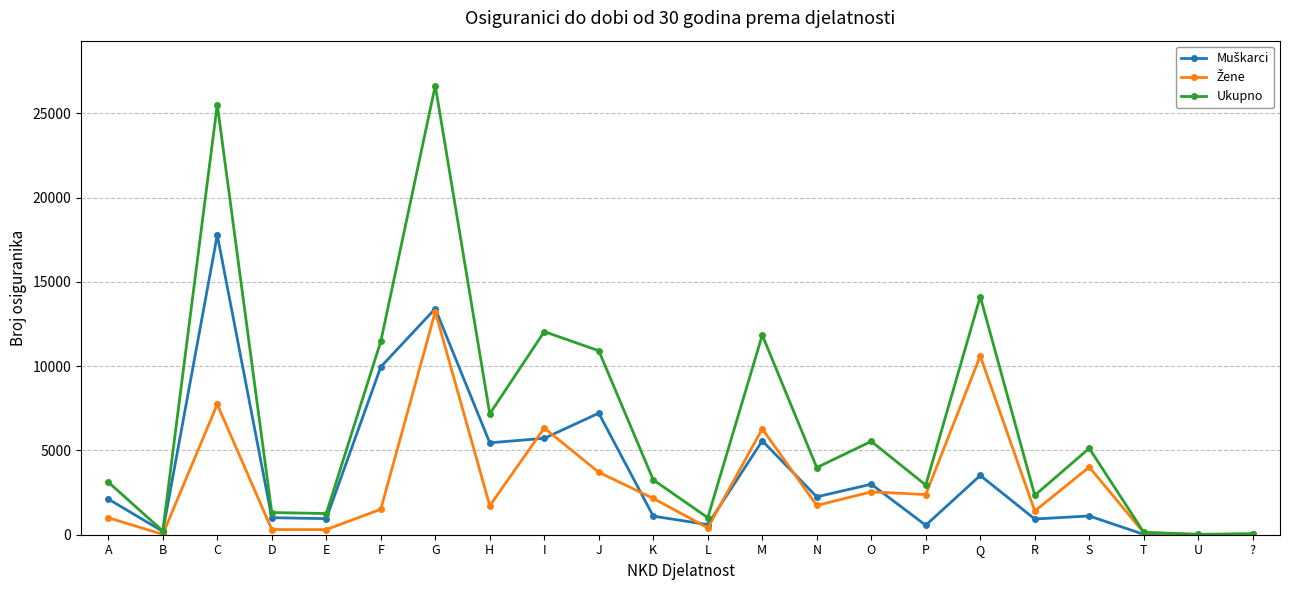

Which series changed the most between M and P?

Ukupno